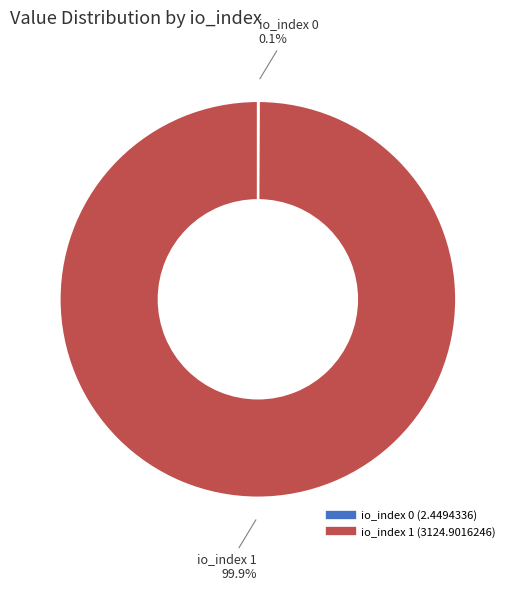

Is there any slice that represents more than half of the pie?

Yes